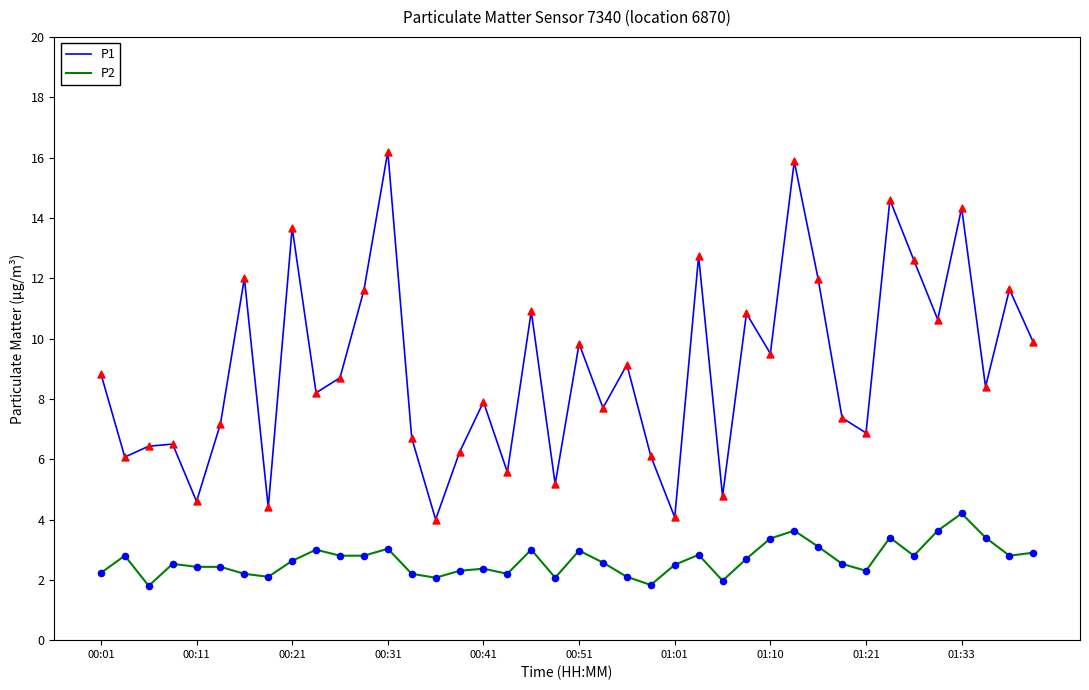

Which series has the largest total across all categories?

P1